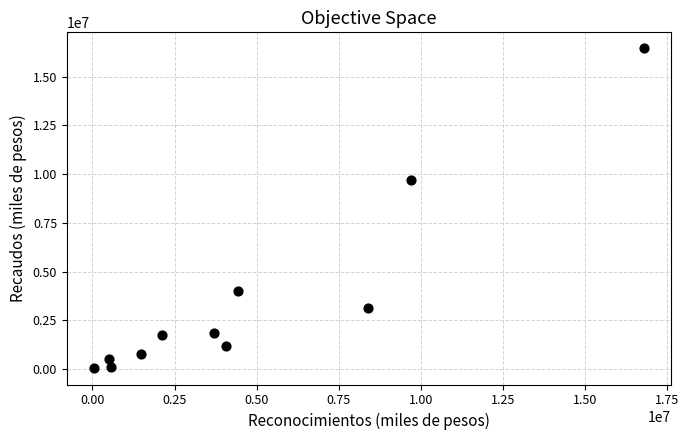

What is the average Y value?

3592043.3